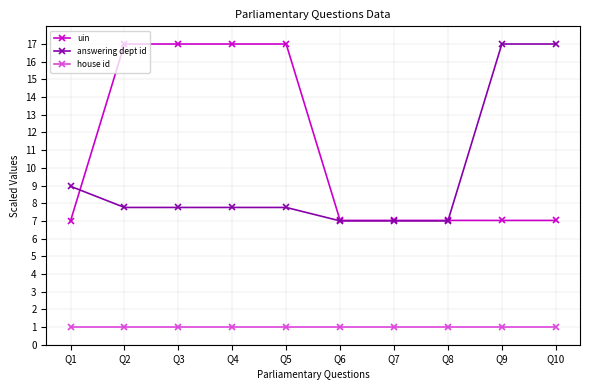

Rank the series at Q3 from lowest to highest value.

house id, answering dept id, uin